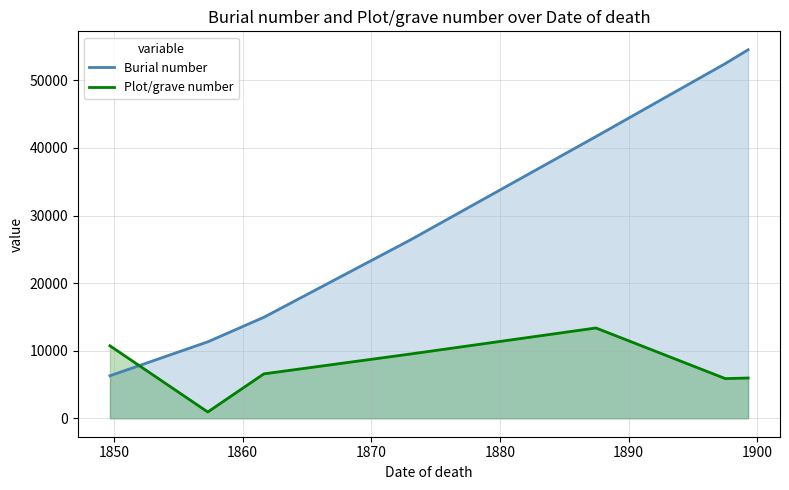

How many times do Burial number and Plot/grave number cross each other?

1